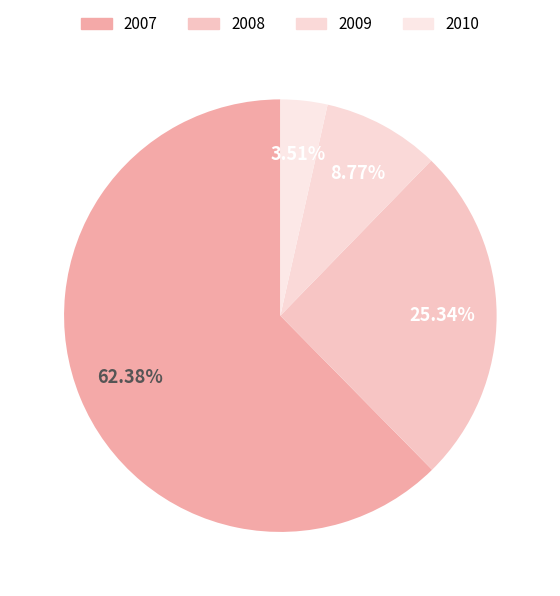

Is it true that 2010 is 4% of the pie?

True